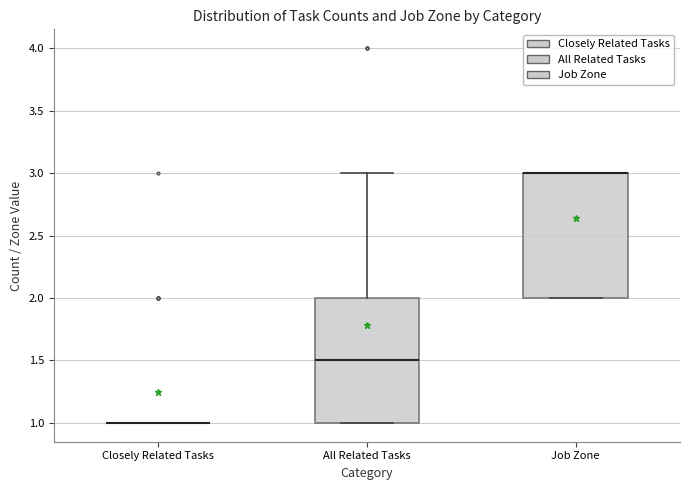

Reading left to right, transcribe this box plot: for each box, give where its median line is, the range the box spans, and where its two whiskers end, as read against the y-axis. The values are not printed on the chart, so give them approximately, as read against the axis.

Closely Related Tasks: box collapsed to a line at 1.0, whiskers 1.0 to 1.0
All Related Tasks: median 1.5, box 1.0 to 2.0, whiskers 1.0 to 3.0
Job Zone: median 3.0 (drawn on the box's upper edge), box 2.0 to 3.0, whiskers 2.0 to 3.0